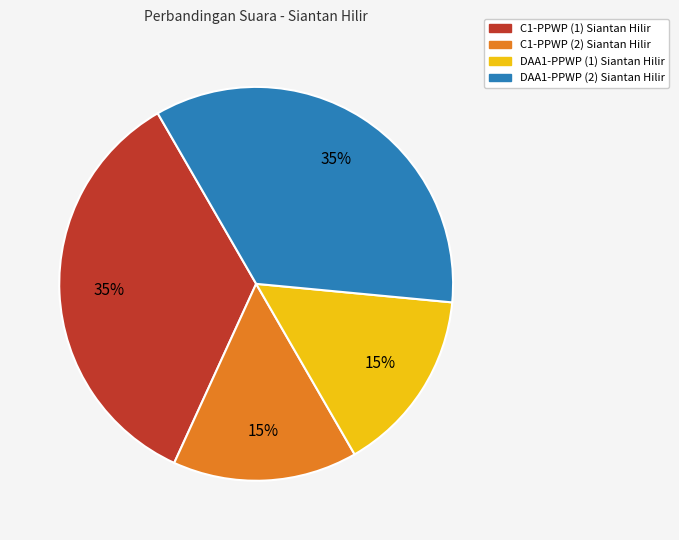

What percentage is the DAA1-PPWP (1) Siantan Hilir slice, to the nearest percent?

15%